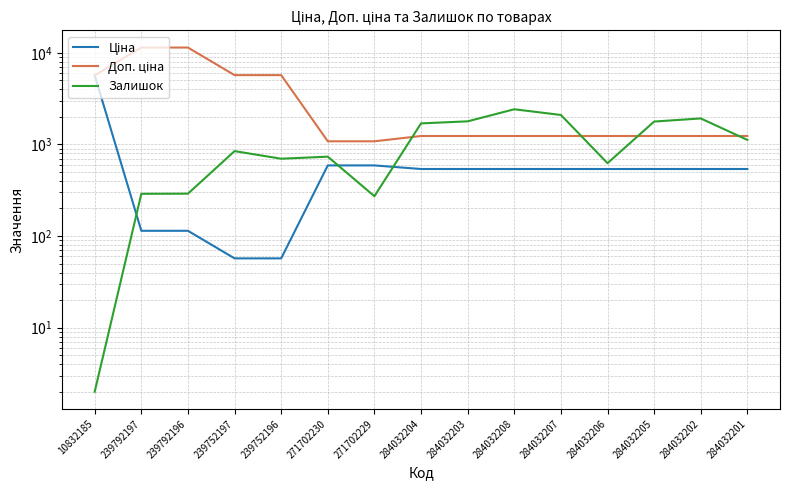

True or false: Залишок has more than 0 points higher than both neighbors.

True